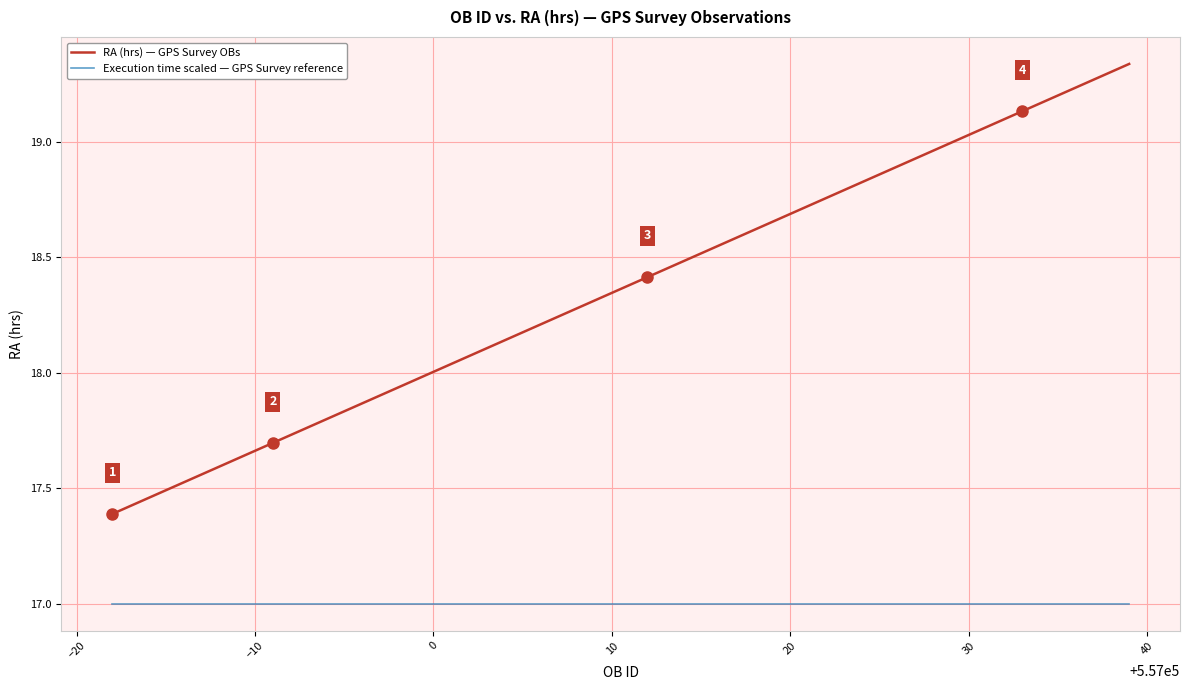

What are all the series names shown in the legend?

RA (hrs) — GPS Survey OBs, Execution time scaled — GPS Survey reference